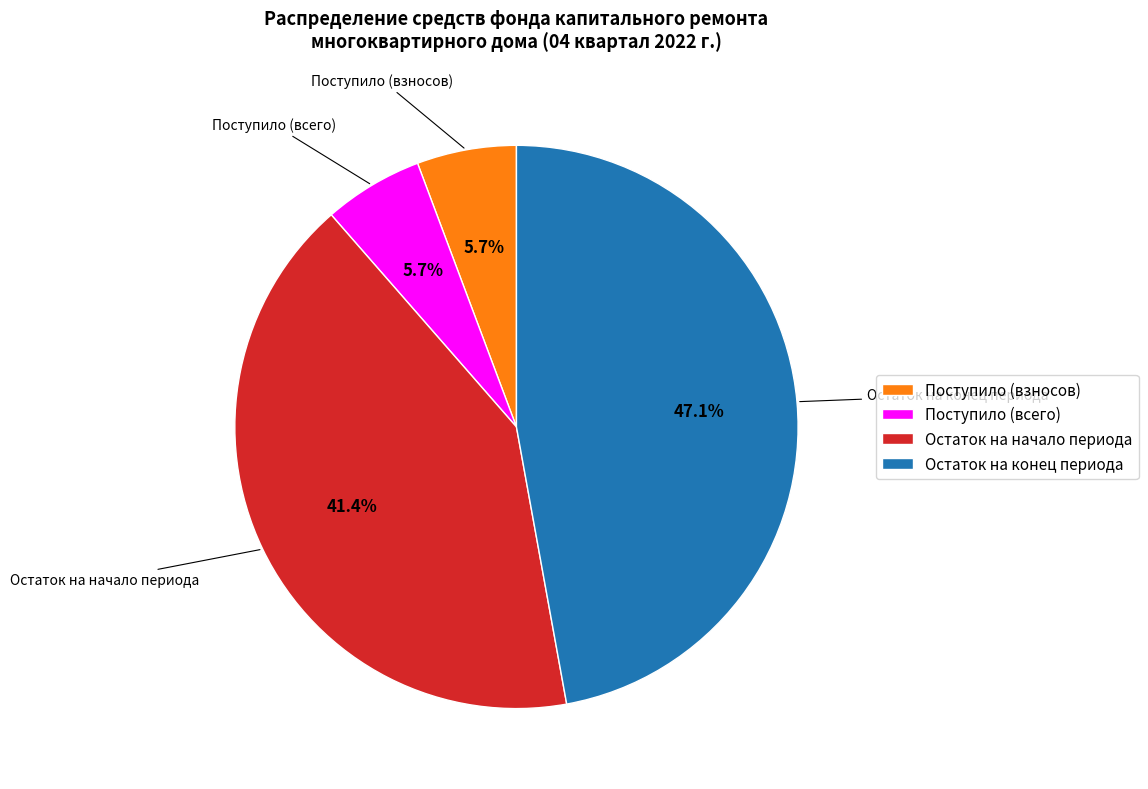

How many segments does this pie chart have?

4